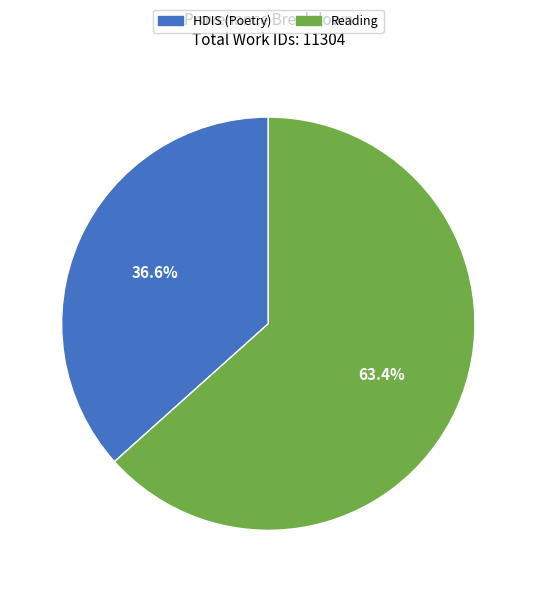

Count the number of slices in the pie.

2